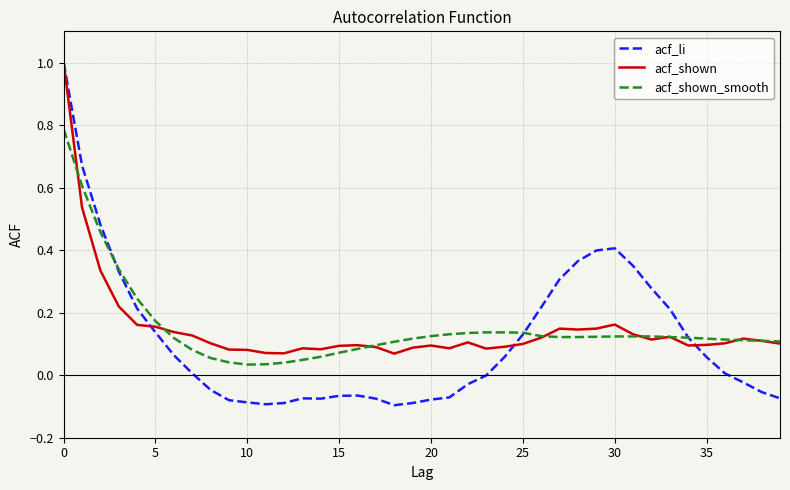

What is the greatest value displayed?

1.0